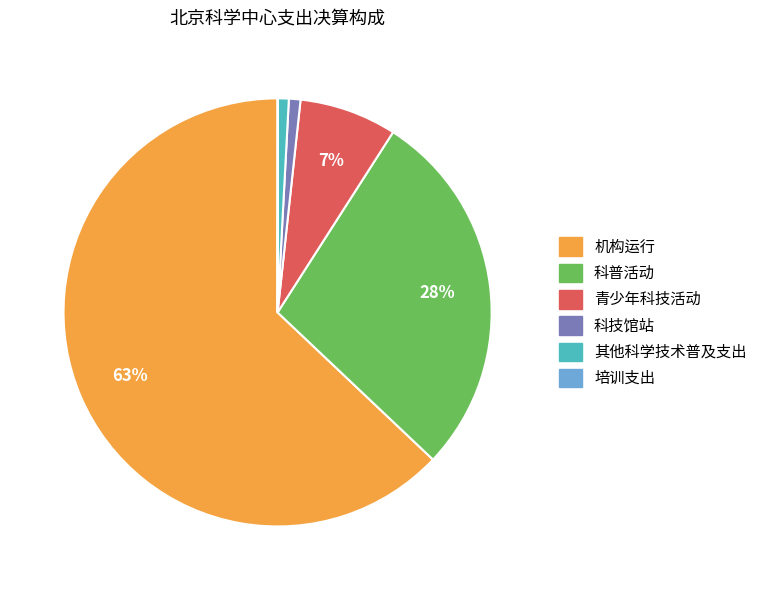

What percentage is the 科普活动 slice, to the nearest percent?

28%